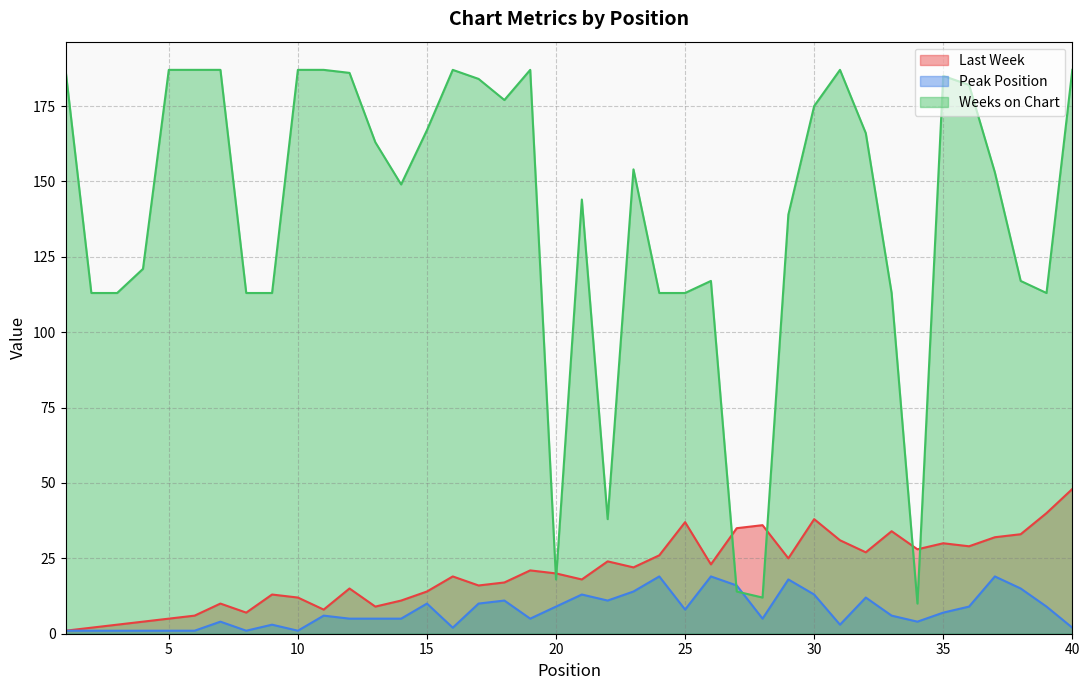

True or false: Last Week has more than 1 points higher than both neighbors.

True